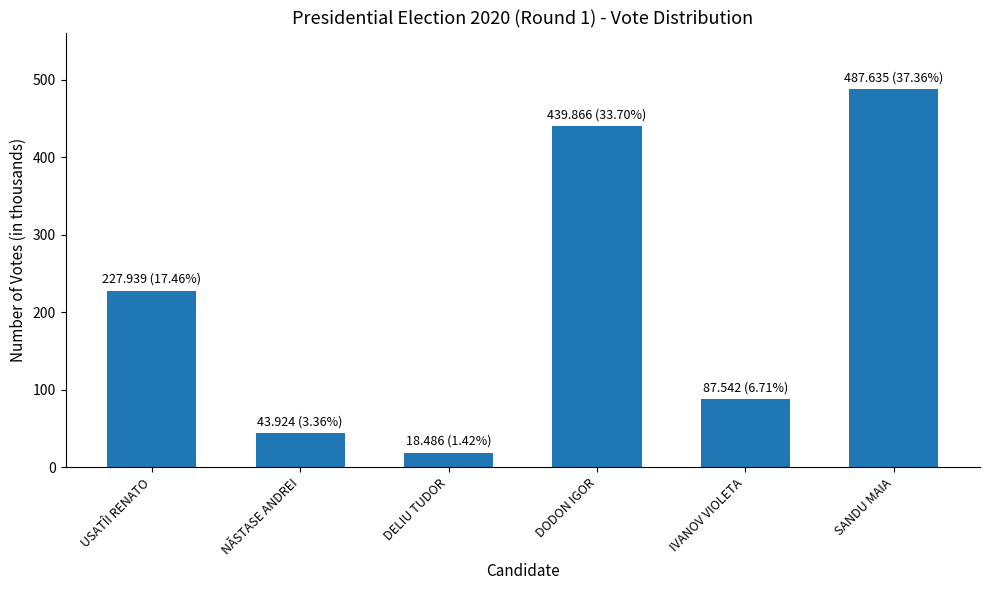

What is the average value?

217565